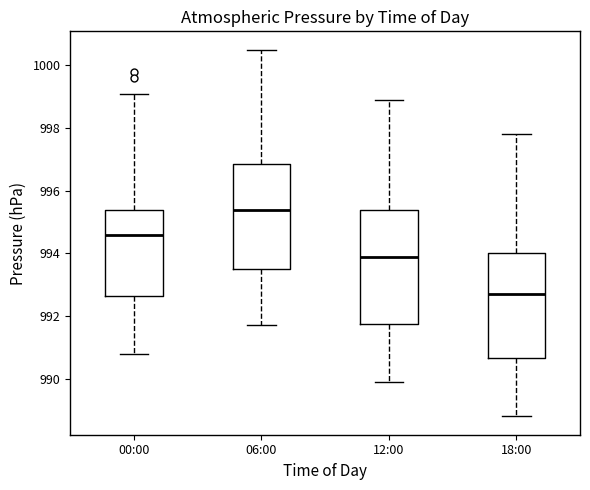

Reading left to right, read every box against the y-axis: the position of its median line, the range the box covers, and the ends of its whiskers. The values are not printed on the chart, so give them approximately, as read against the axis.

00:00: median 994.6, box 992.6 to 995.4, whiskers 990.8 to 999.2
06:00: median 995.4, box 993.6 to 996.8, whiskers 991.8 to 1000.6
12:00: median 994.0, box 991.8 to 995.4, whiskers 990.0 to 999.0
18:00: median 992.8, box 990.6 to 994.0, whiskers 988.8 to 997.8